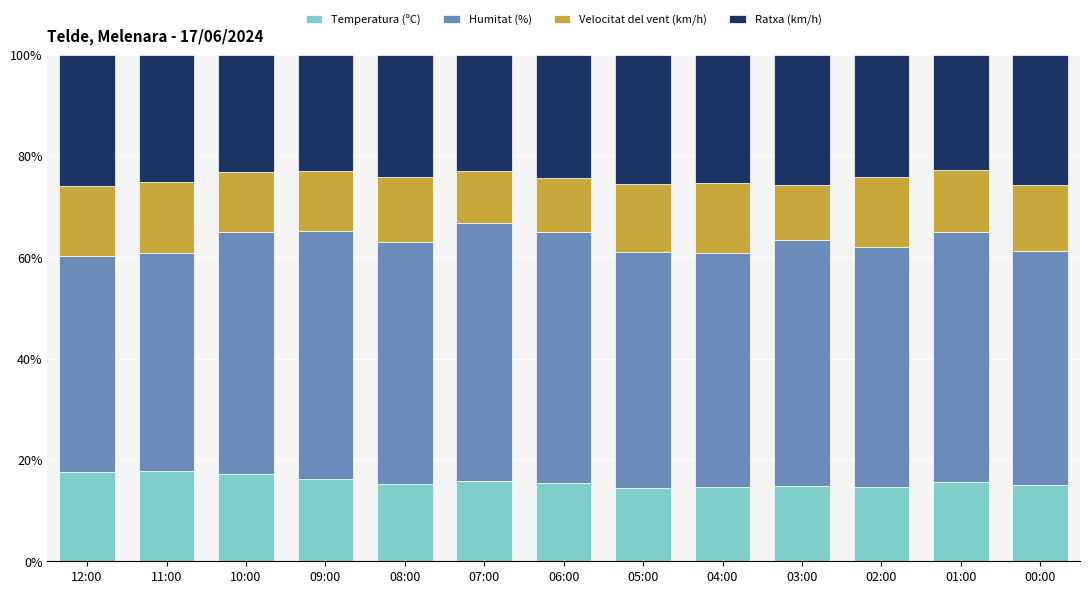

What are all the series names shown in the legend?

Temperatura (ºC), Humitat (%), Velocitat del vent (km/h), Ratxa (km/h)